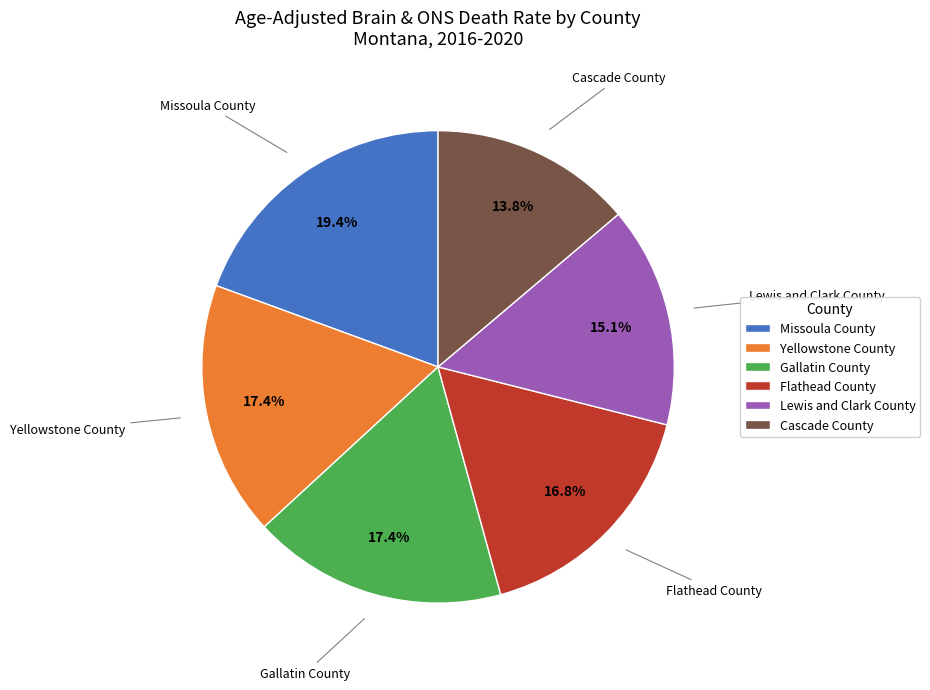

To the nearest percent, what is the difference between the largest and smallest slice percentages?

6%